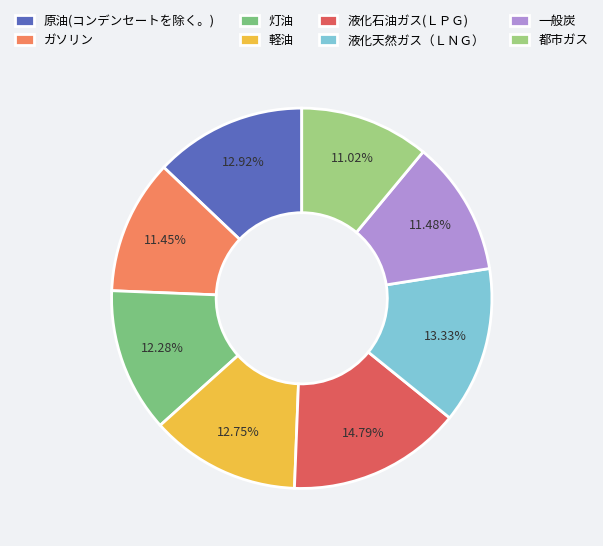

Do 一般炭 and 液化石油ガス(ＬＰＧ) together represent more than half of the pie?

No